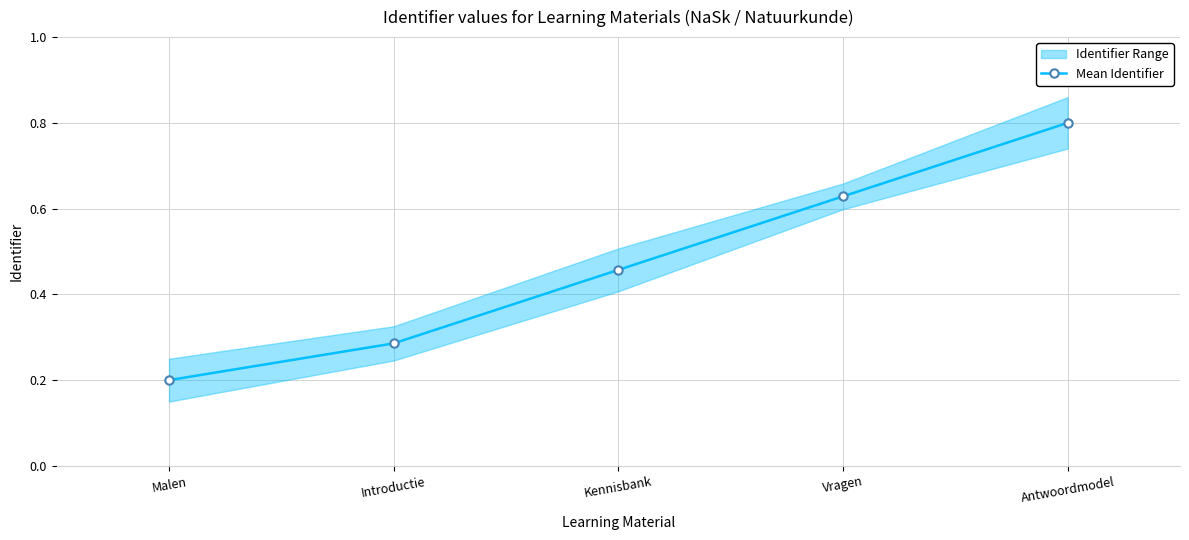

List the labels in order of value, largest first.

Antwoordmodel, Vragen, Kennisbank, Introductie, Malen